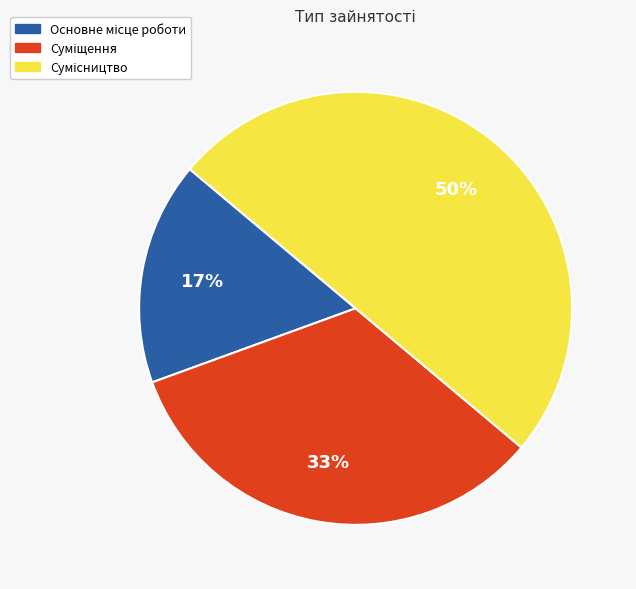

To the nearest percent, what is the difference between the largest and smallest slice percentages?

33%